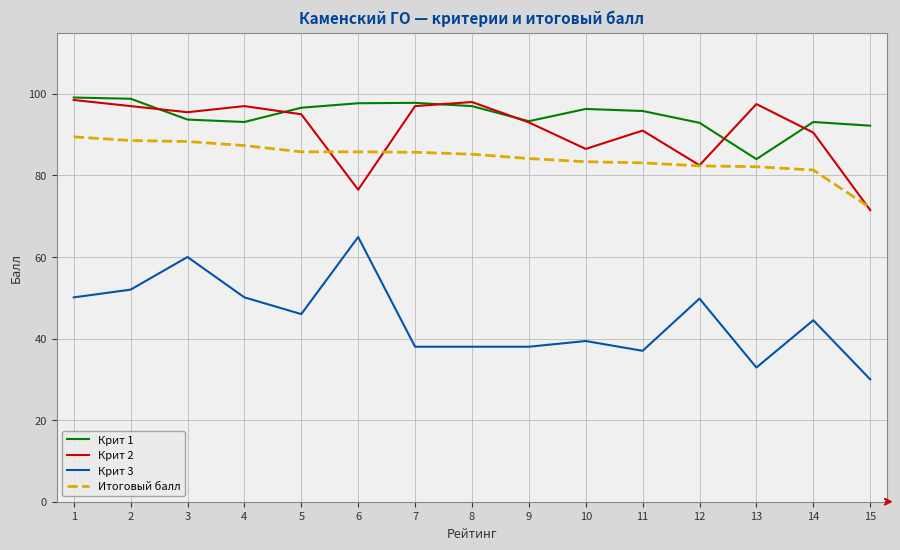

What is the smallest value displayed?

30.0